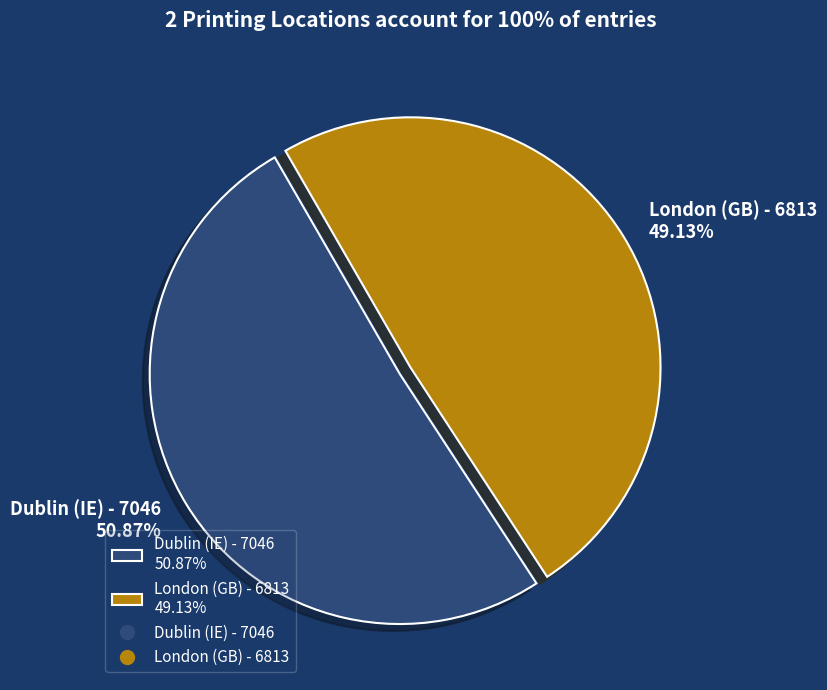

Rank the categories by value from highest to lowest.

Dublin (IE) - 7046, London (GB) - 6813